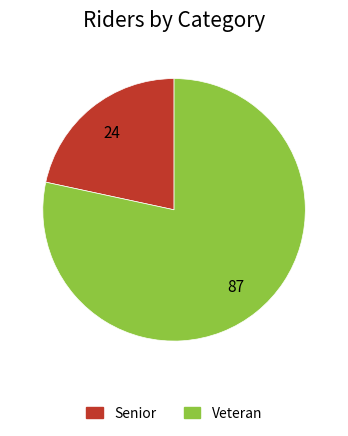

Which slice is the largest?

Veteran